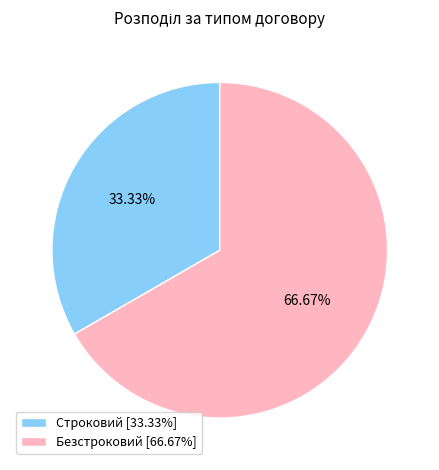

To the nearest percent, what portion does Безстроковий represent?

67%